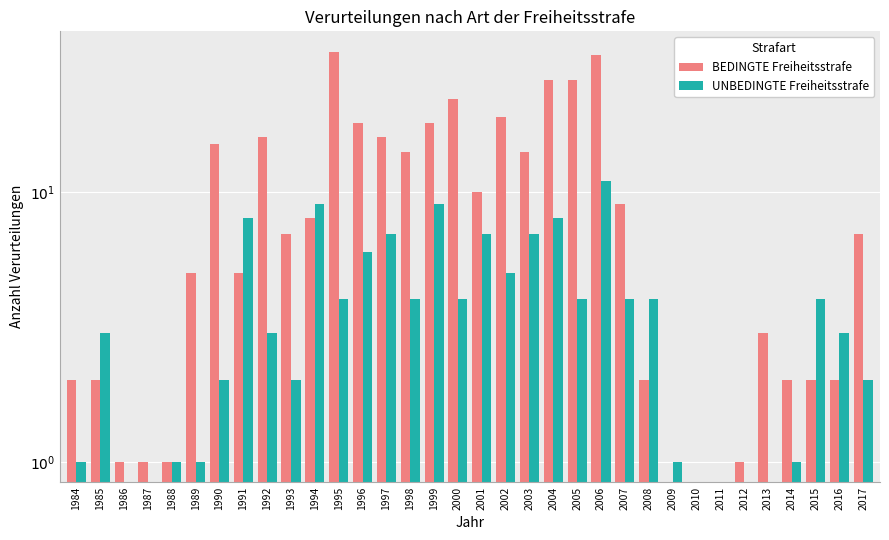

What value does the BEDINGTE Freiheitsstrafe series have at 2017?

7.0